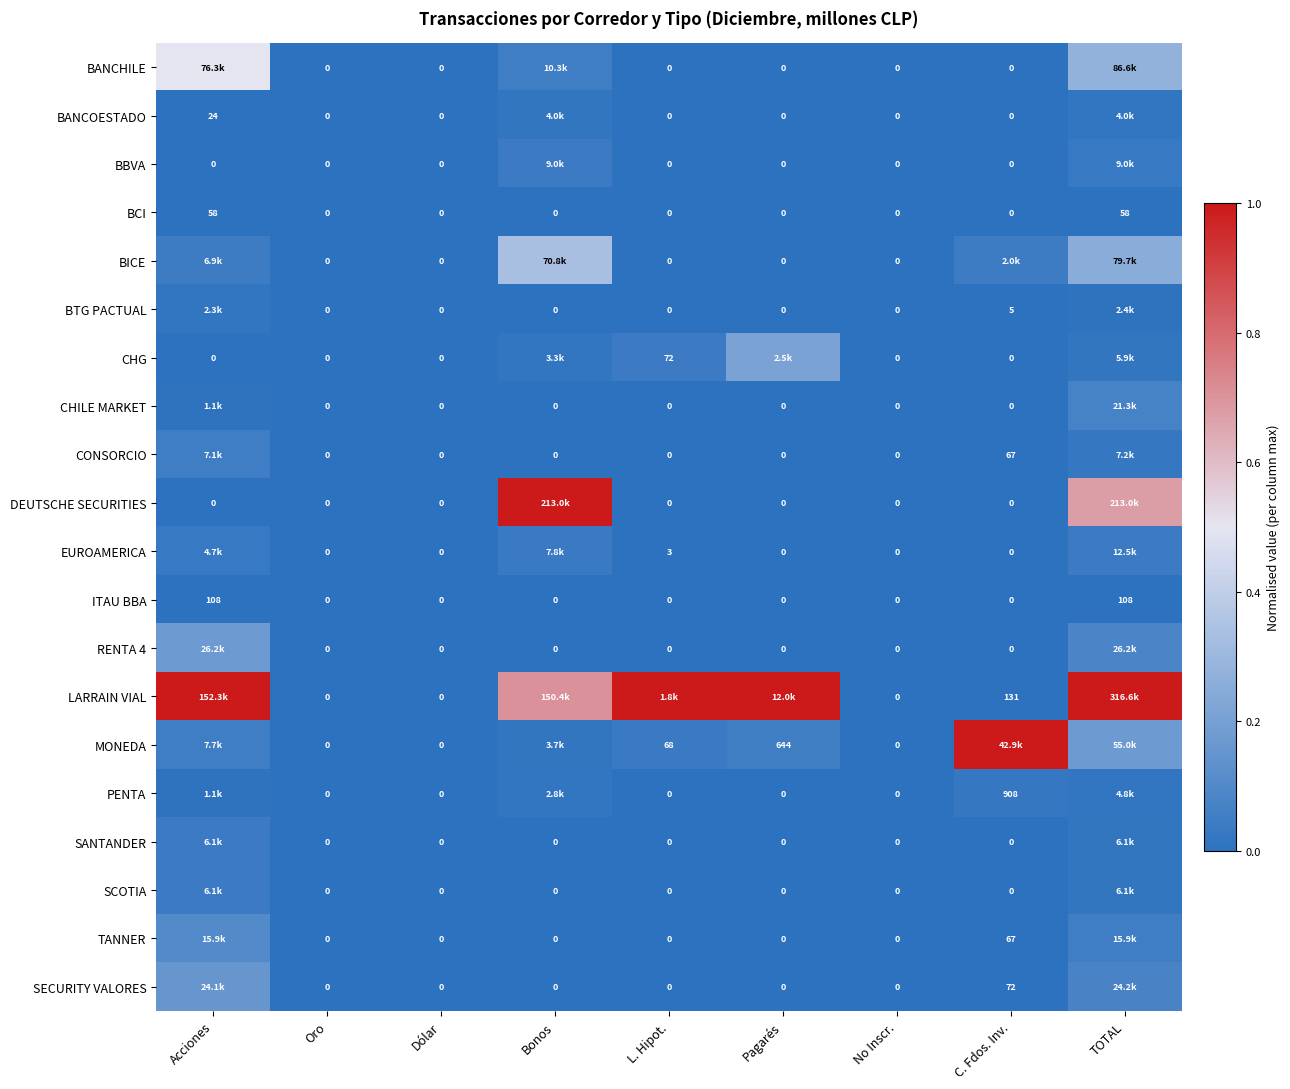

Is the value of CHG at Dólar greater than the value of BCI at TOTAL?

No